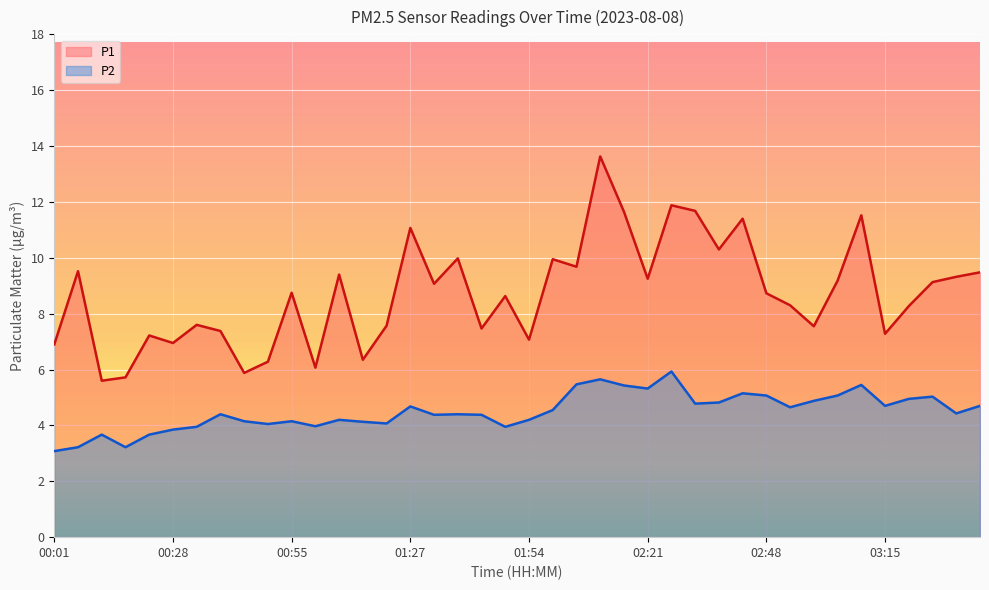

Which has a higher value, 02:00 or 01:27?

01:27